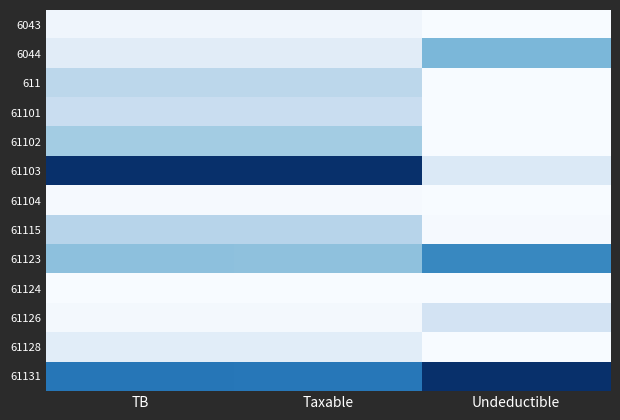

Rank the series at TB from lowest to highest value.

61124, 61104, 61126, 6043, 61128, 6044, 61101, 611, 61115, 61102, 61123, 61131, 61103